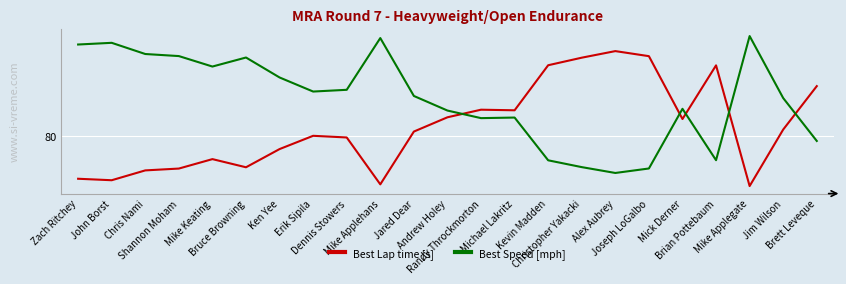

What are all the series names shown in the legend?

Best Lap time [s], Best Speed [mph]